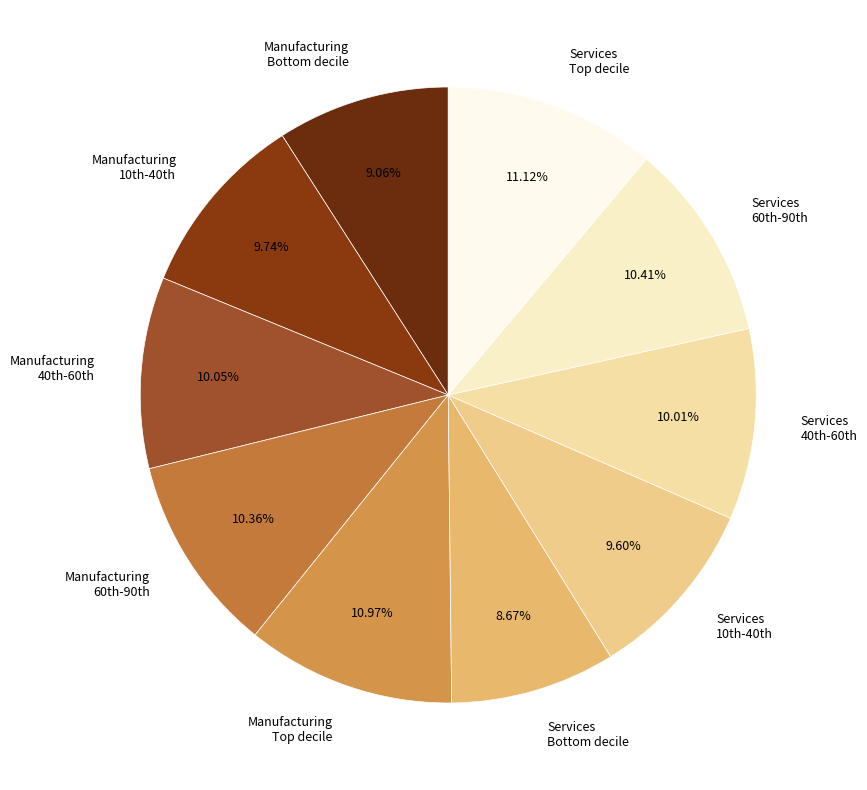

How many segments does this pie chart have?

10